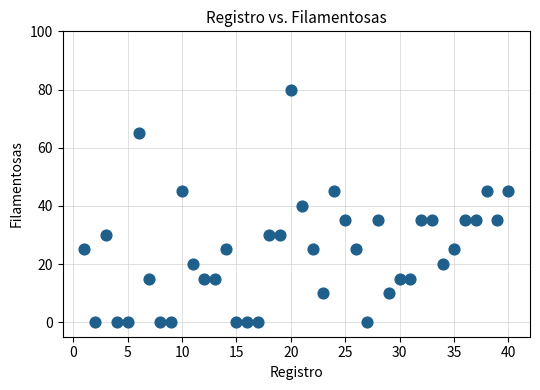

What is the range of Y values (max minus min)?

80